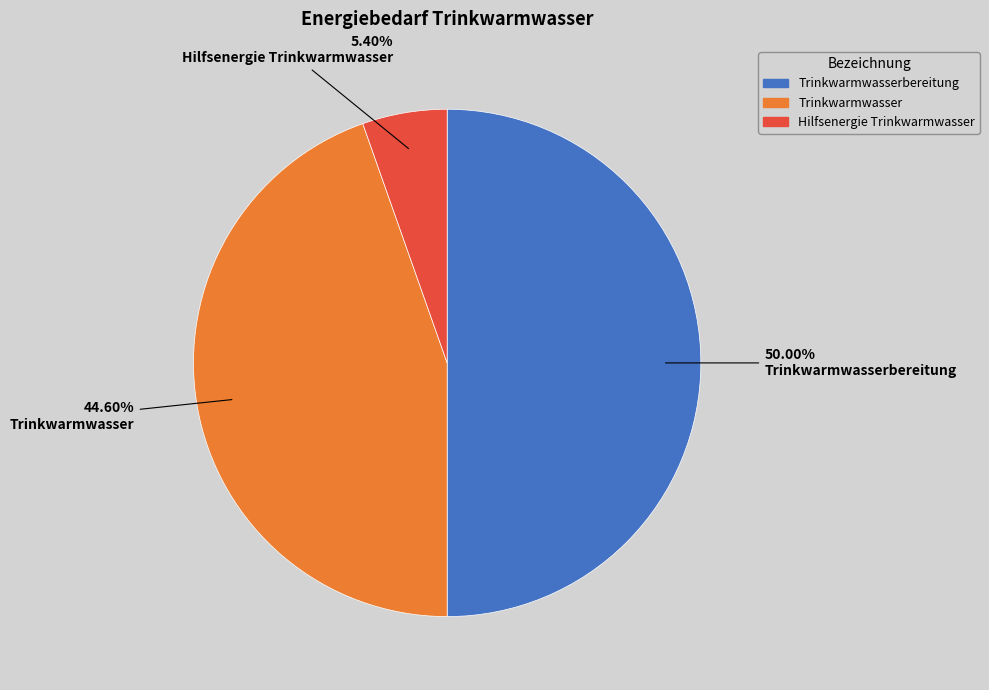

To the nearest percent, what is the difference between the largest and smallest slice percentages?

45%